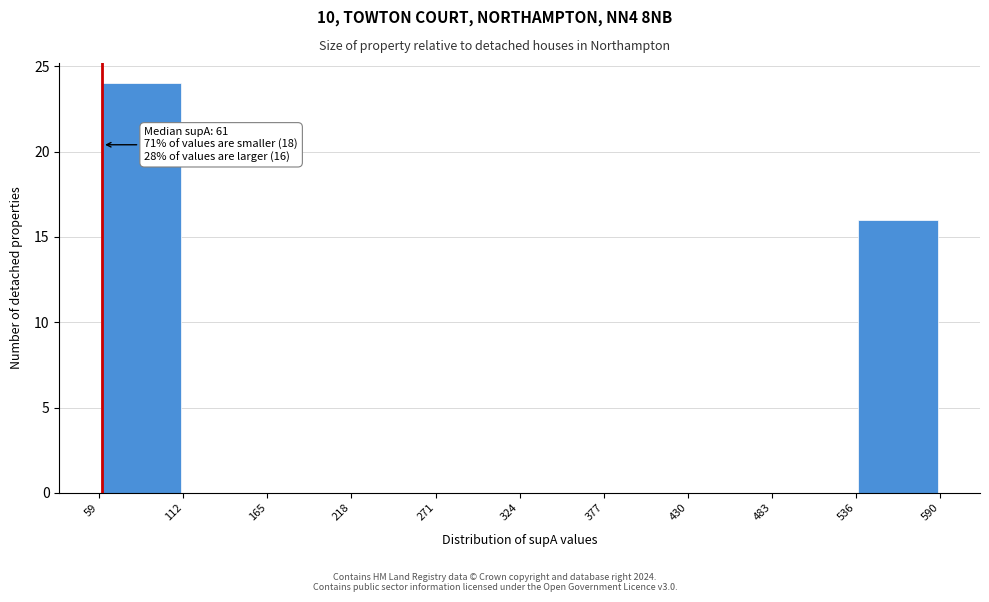

Which range on the x-axis has the tallest bar?

59 to 112